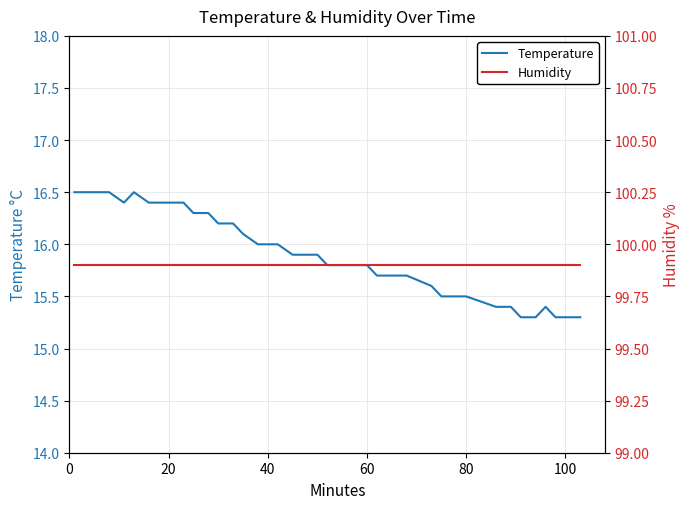

What is the minimum value for Temperature?

15.3